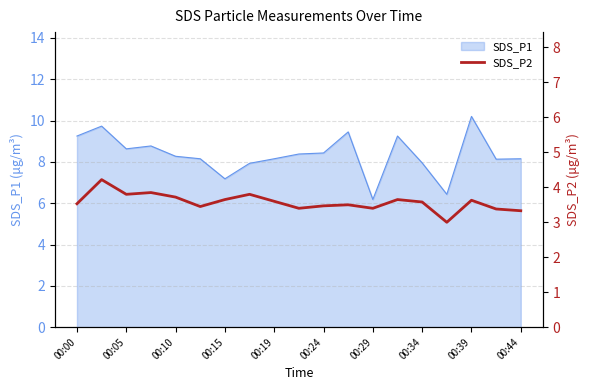

What is the maximum value for SDS_P1?

10.2